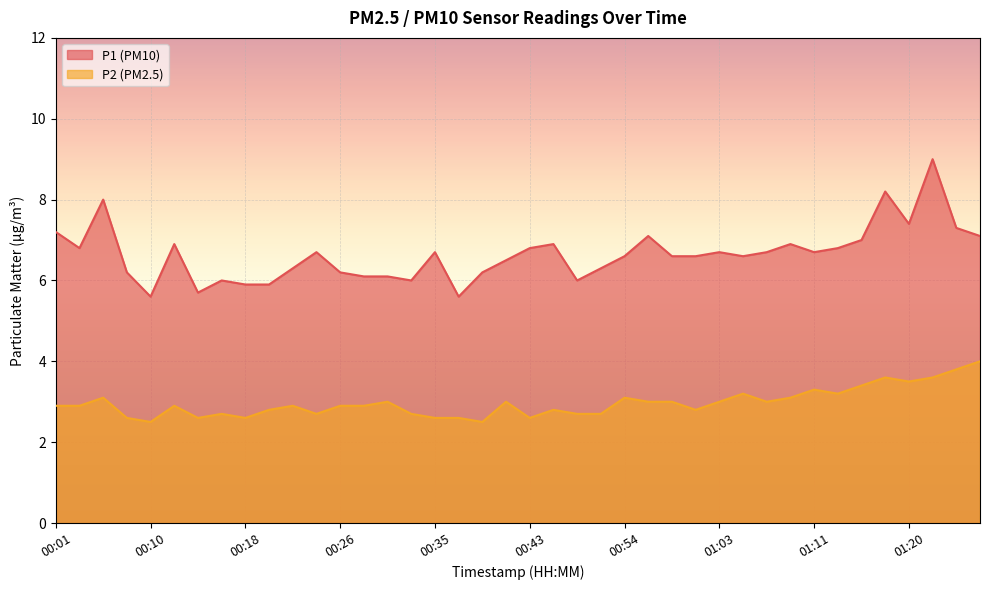

What is the spread (max minus min) of values at 00:35?

4.1